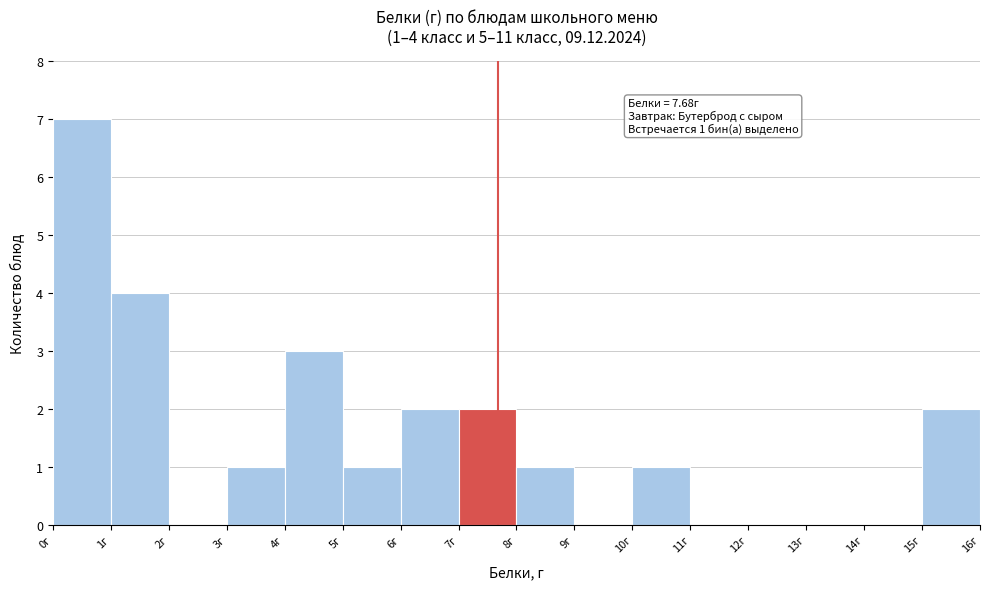

Over which range of the x-axis is the bar tallest?

0 to 1